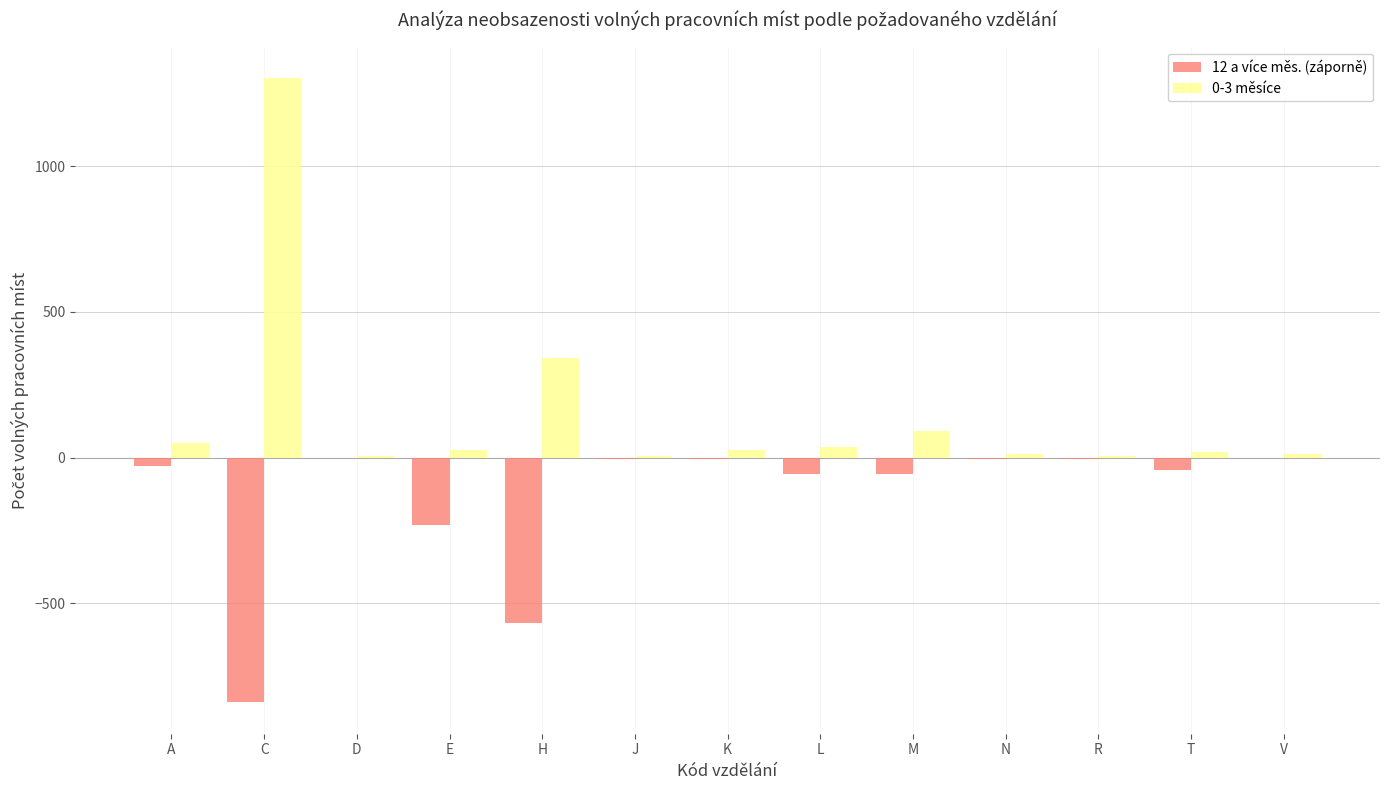

At which label does 0-3 měsíce reach its peak?

C